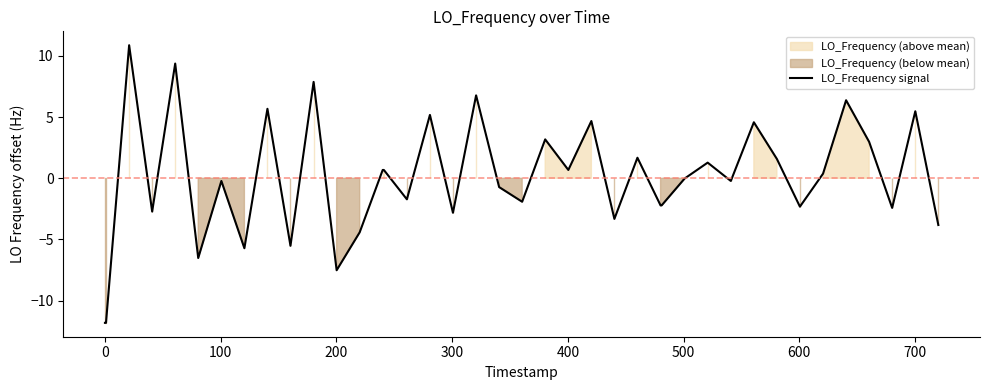

Reading left to right, what are all the values shown in this chart?

-11.8	-11.8	10.9	-2.7	9.4	-6.5	-0.2	-5.7	5.7	-5.5	7.9	-7.5	-4.4	0.7	0.7	-1.7	5.2	-2.8	6.8	-0.7	-1.9	3.2	0.7	4.7	-3.3	1.7	-2.2	-2.2	-0.0	1.3	-0.2	4.6	1.6	-2.3	0.4	6.4	3.0	-2.4	5.5	-3.8